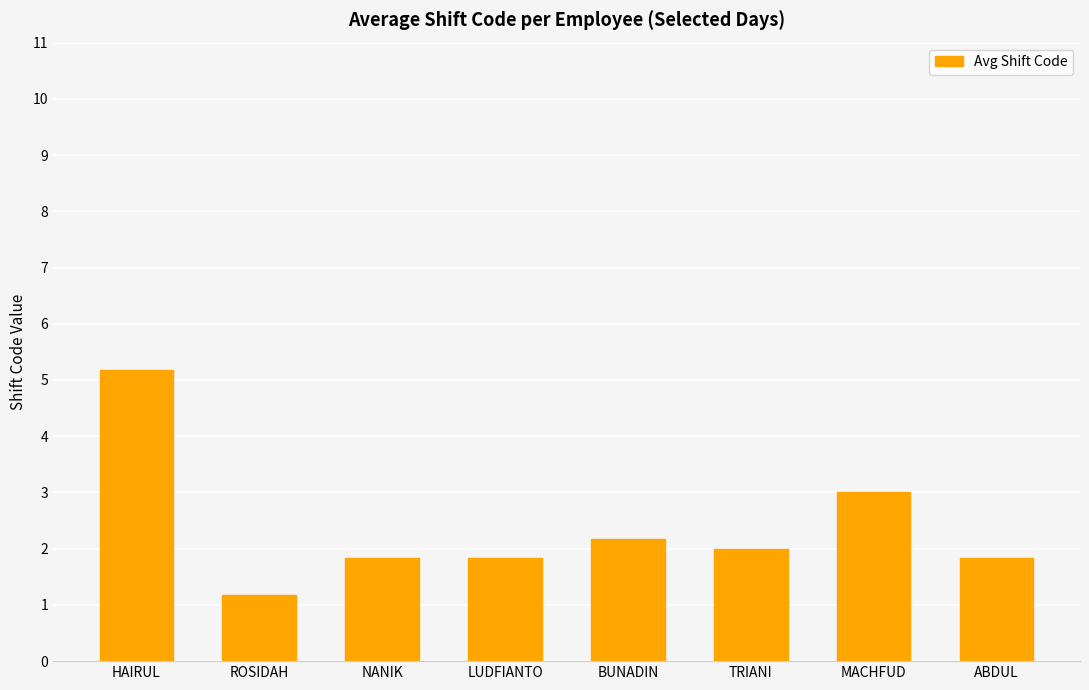

Reading left to right, extract all data points from this chart.

HAIRUL=5.2	ROSIDAH=1.2	NANIK=1.8	LUDFIANTO=1.8	BUNADIN=2.2	TRIANI=2.0	MACHFUD=3.0	ABDUL=1.8